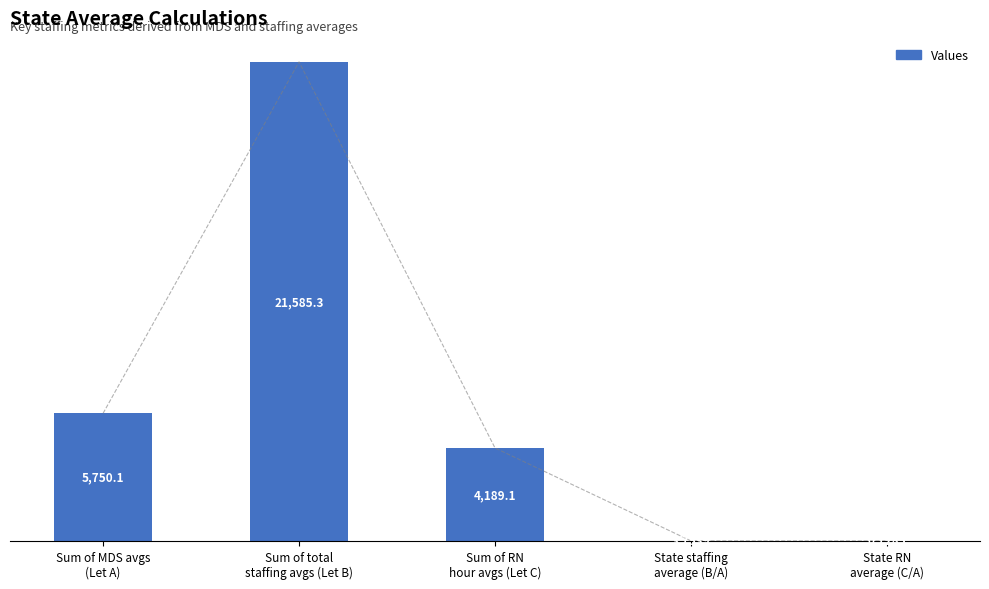

Which has a higher value, Sum of RN
hour avgs (Let C) or Sum of MDS avgs
(Let A)?

Sum of MDS avgs
(Let A)